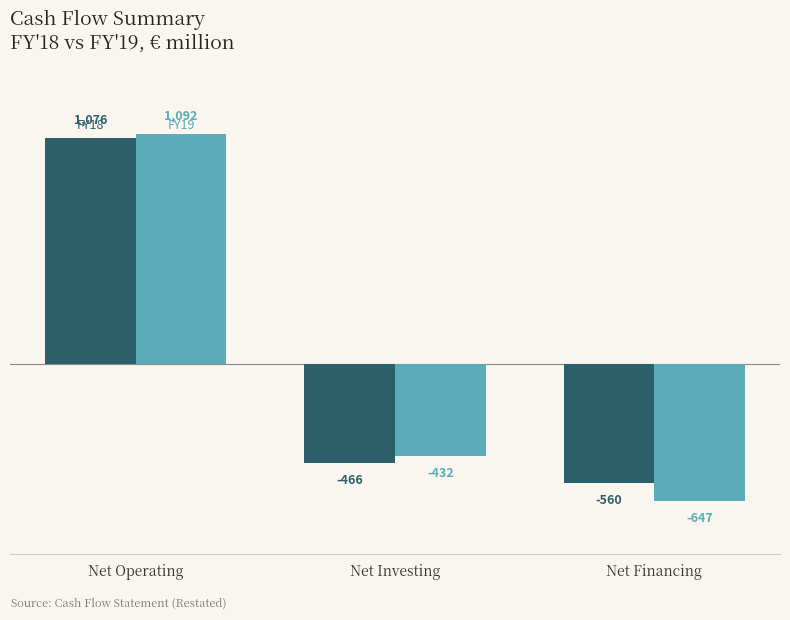

How many data points does each series have?

3